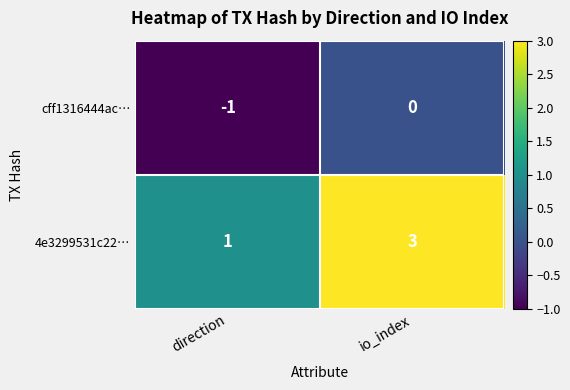

What is the sum of all 4e3299531c22… values?

4